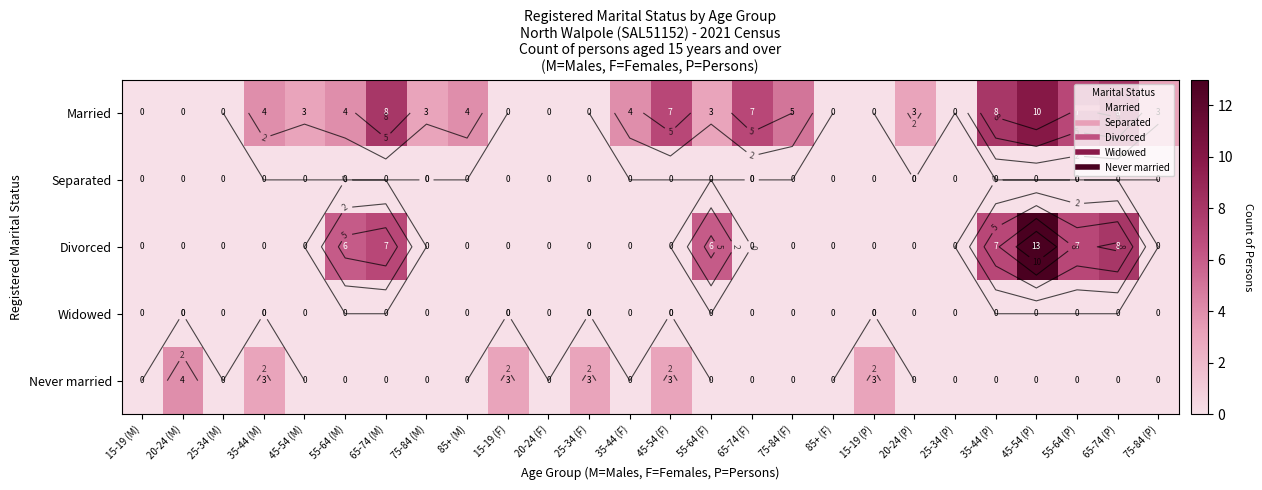

What is the spread (max minus min) of values at 65-74 (M)?

8